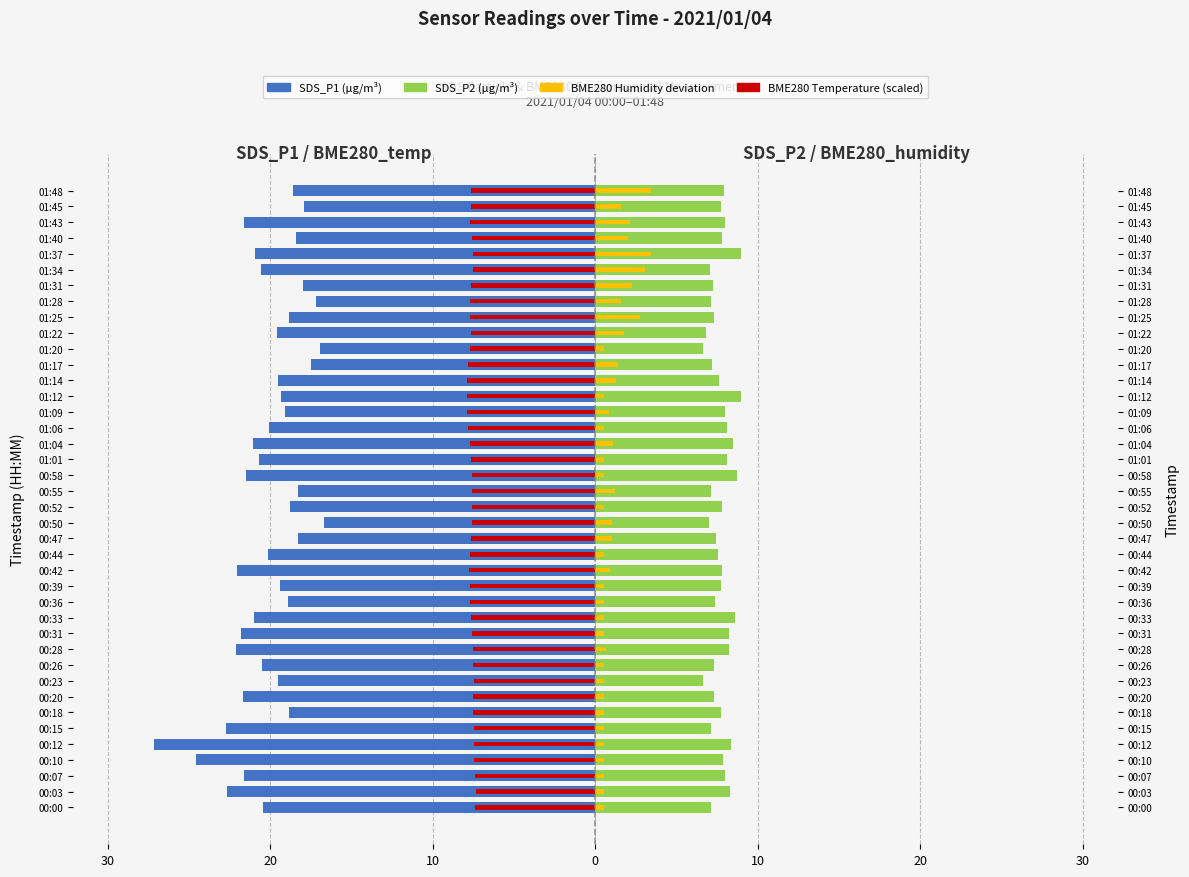

What is the average value of the SDS_P2 series?

7.7